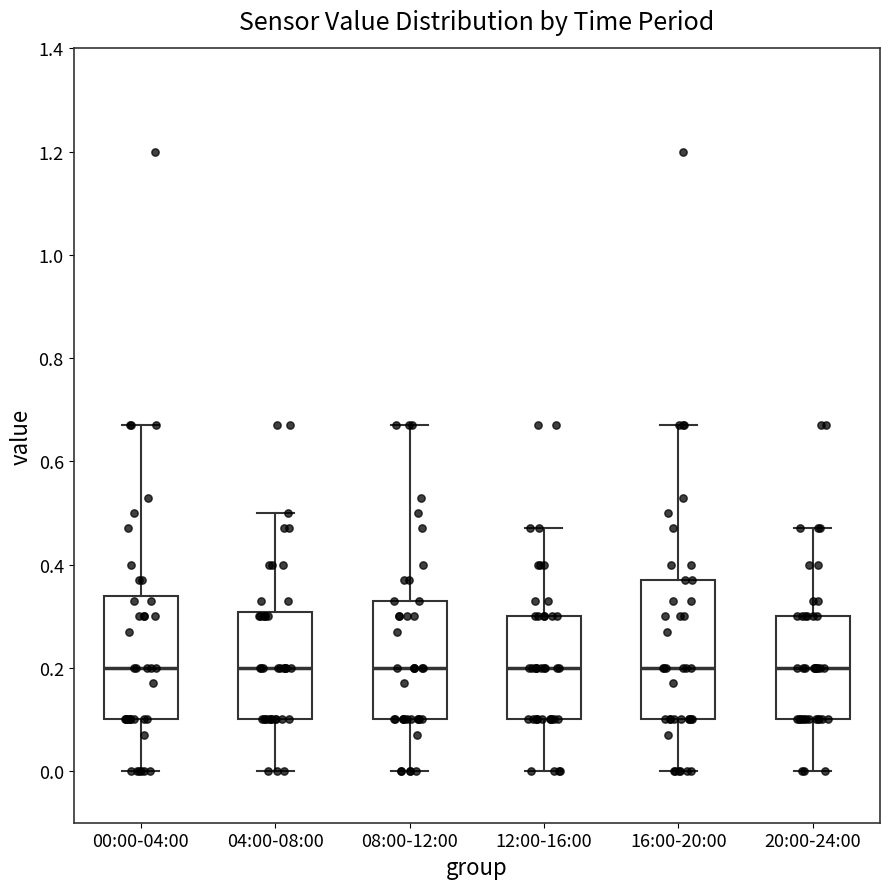

Reading left to right, transcribe this box plot: for each box, give where its median line is, the range the box spans, and where its two whiskers end, as read against the y-axis. The values are not printed on the chart, so give them approximately, as read against the axis.

00:00-04:00: median 0.20, box 0.10 to 0.34, whiskers 0.00 to 0.68
04:00-08:00: median 0.20, box 0.10 to 0.30, whiskers 0.00 to 0.50
08:00-12:00: median 0.20, box 0.10 to 0.34, whiskers 0.00 to 0.68
12:00-16:00: median 0.20, box 0.10 to 0.30, whiskers 0.00 to 0.48
16:00-20:00: median 0.20, box 0.10 to 0.38, whiskers 0.00 to 0.68
20:00-24:00: median 0.20, box 0.10 to 0.30, whiskers 0.00 to 0.48